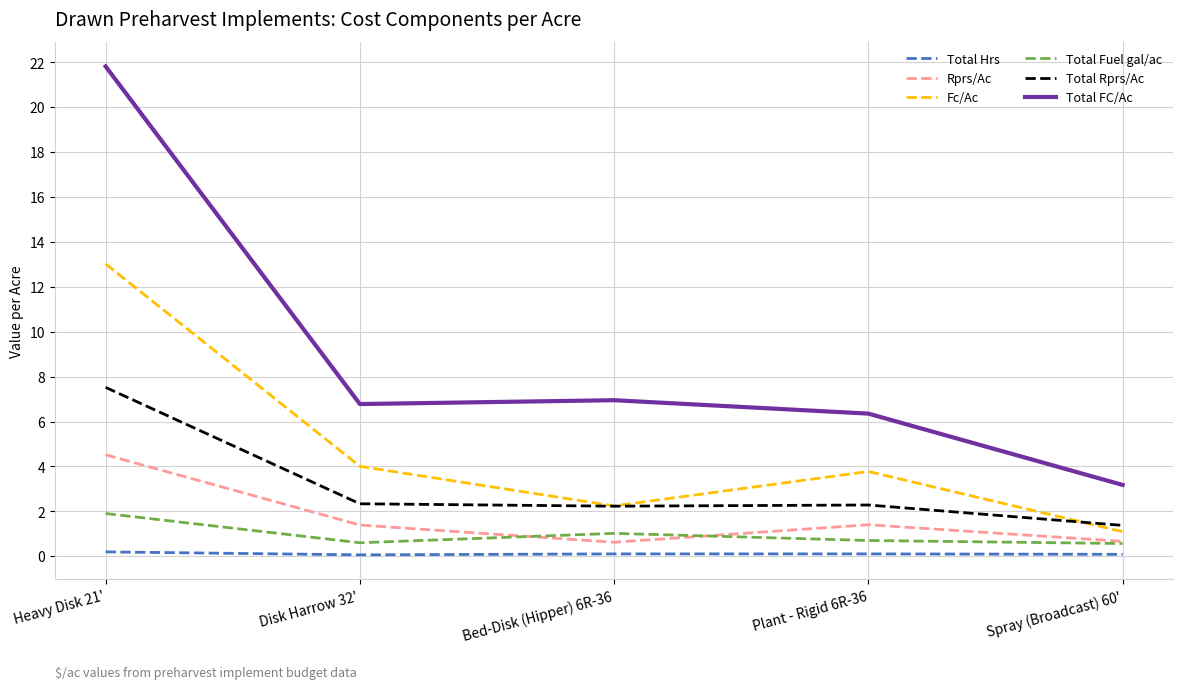

How many lines are shown in the chart?

6